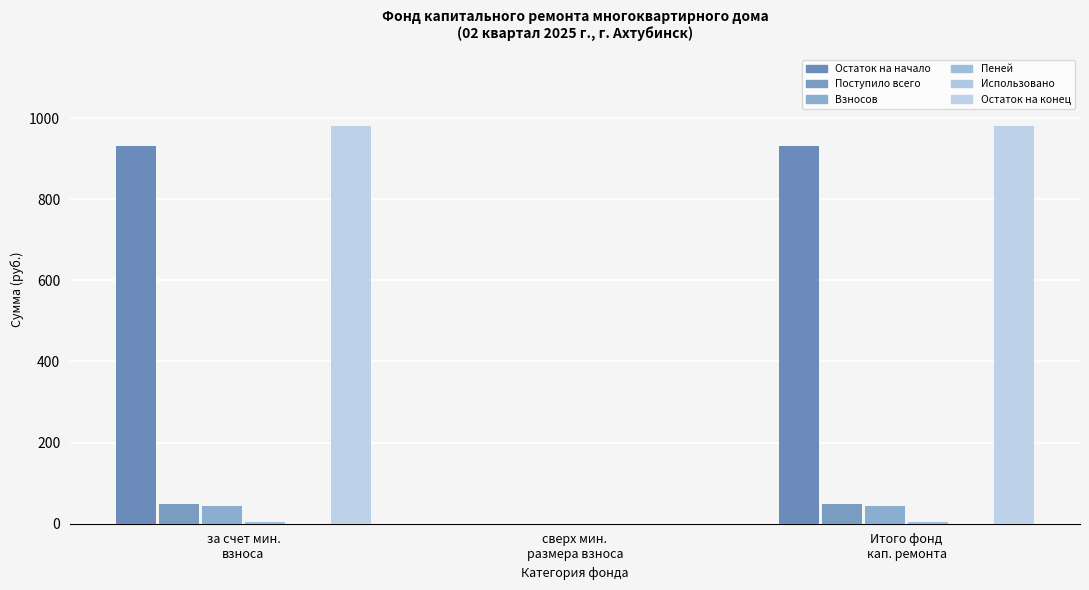

How many data points does each series have?

3